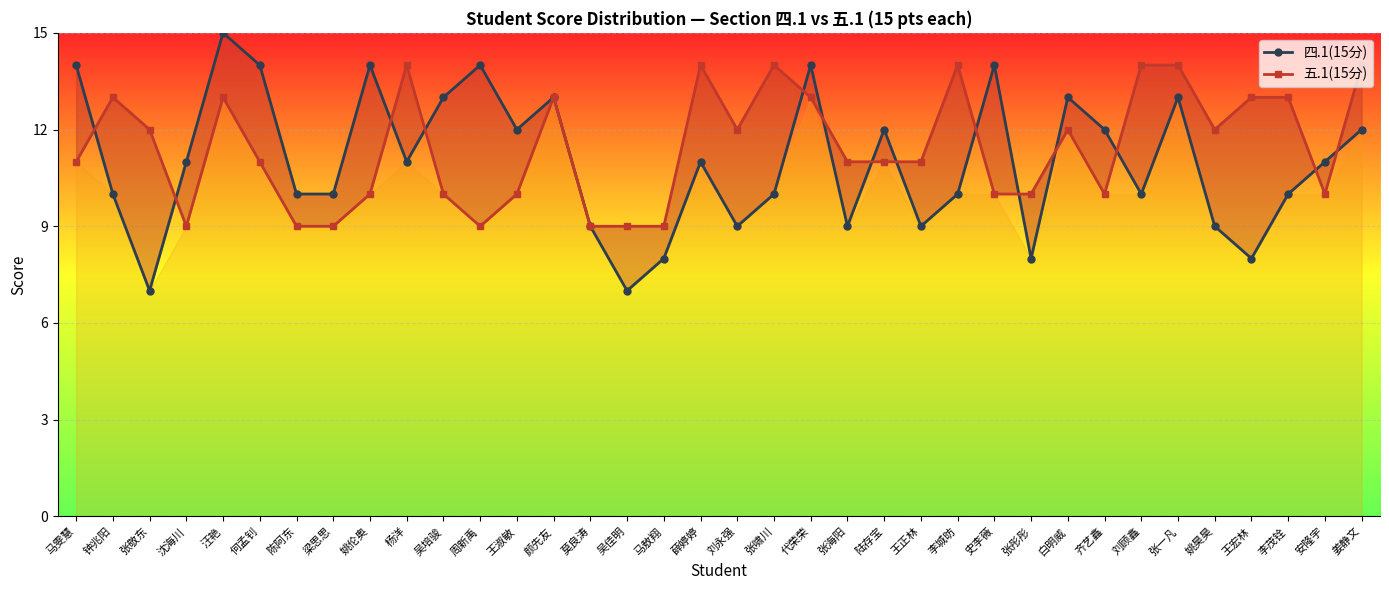

Reading left to right, list all the values displayed in this chart.

四.1(15分): 马雯慧=14	钟兆阳=10	张敬东=7	沈海川=11	汪艳=15	何孟钊=14	陈阿东=10	梁思思=10	姚伦奥=14	杨洋=11	吴培骏=13	周新禹=14	王淑敏=12	颜先友=13	莫良涛=9	吴佳明=7	马敖翔=8	薛婷婷=11	刘永强=9	张啸川=10	代荣荣=14	张海阳=9	陆存宝=12	王正林=9	李城昉=10	史李薇=14	张彤彤=8	白明威=13	齐艺鑫=12	刘顾鑫=10	张一凡=13	姚昊昊=9	王宏林=8	李茂铨=10	安隆宇=11	姜静文=12
五.1(15分): 马雯慧=11	钟兆阳=13	张敬东=12	沈海川=9	汪艳=13	何孟钊=11	陈阿东=9	梁思思=9	姚伦奥=10	杨洋=14	吴培骏=10	周新禹=9	王淑敏=10	颜先友=13	莫良涛=9	吴佳明=9	马敖翔=9	薛婷婷=14	刘永强=12	张啸川=14	代荣荣=13	张海阳=11	陆存宝=11	王正林=11	李城昉=14	史李薇=10	张彤彤=10	白明威=12	齐艺鑫=10	刘顾鑫=14	张一凡=14	姚昊昊=12	王宏林=13	李茂铨=13	安隆宇=10	姜静文=14